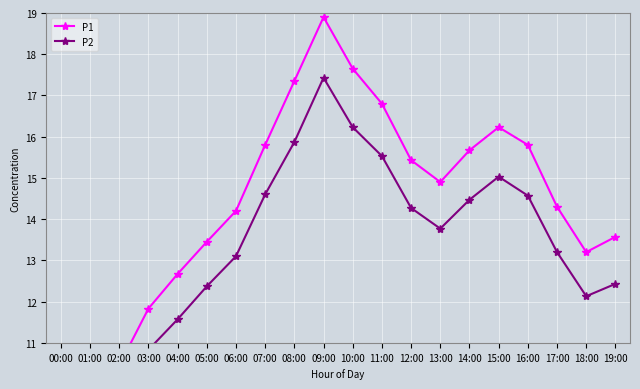

Which series has the widest spread of values?

P1